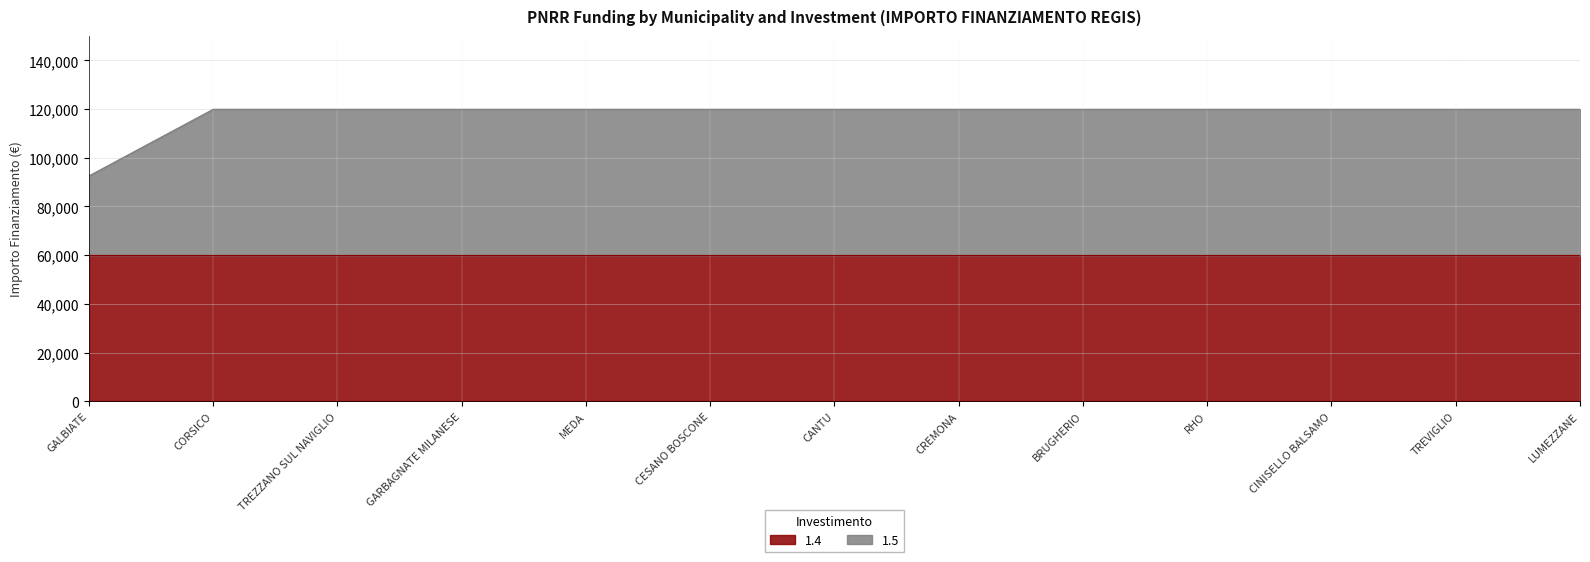

Is it true that the value at LUMEZZANE is 173773?

False